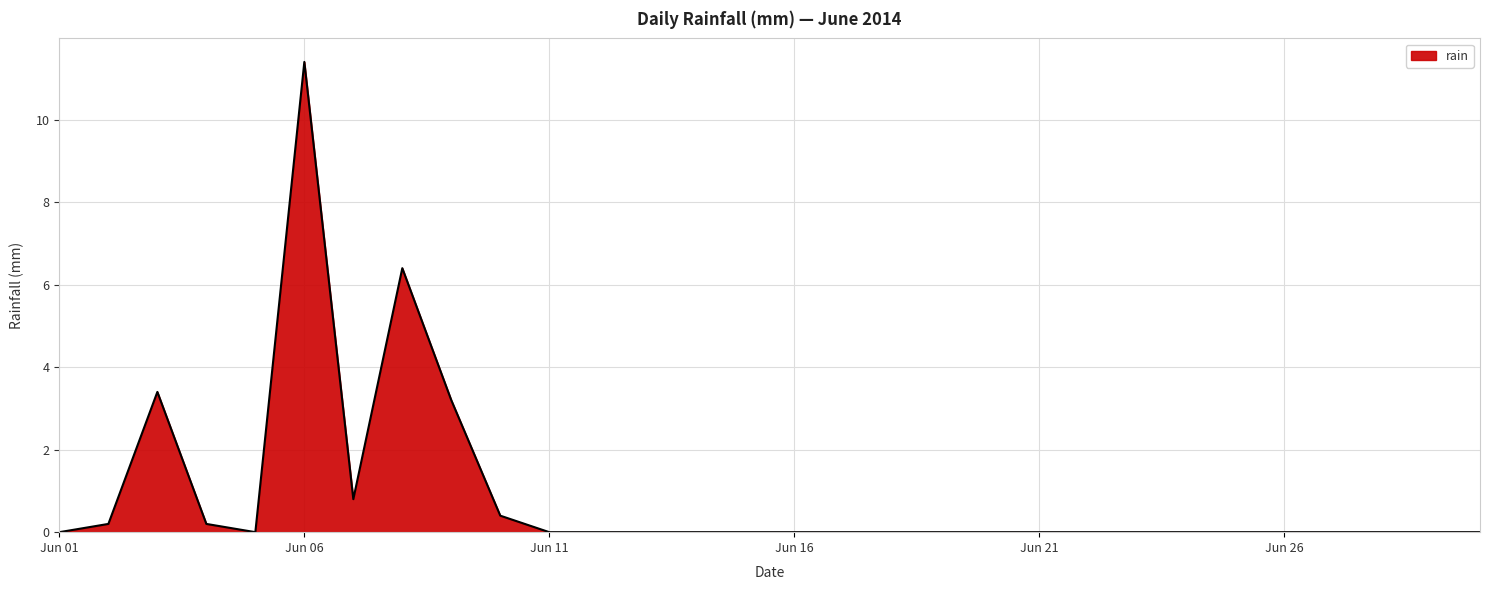

What is the maximum value shown in the chart?

11.4